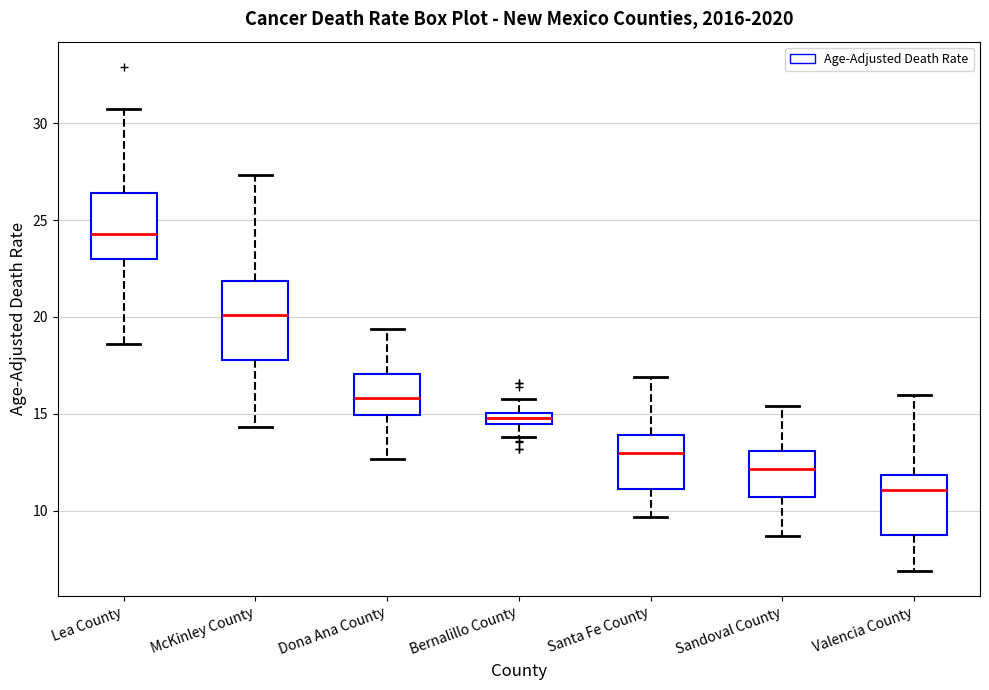

Comparing the boxes themselves (not the whiskers), which one is the tallest?

McKinley County